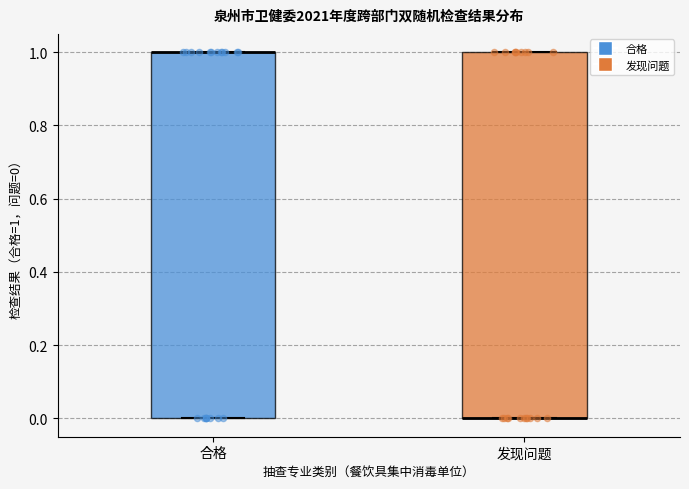

Reading left to right, read every box against the y-axis: the position of its median line, the range the box covers, and the ends of its whiskers. The values are not printed on the chart, so give them approximately, as read against the axis.

合格: median 1 (drawn on the box's upper edge), box 0 to 1, whiskers 0 to 1
发现问题: median 0 (drawn on the box's lower edge), box 0 to 1, whiskers 0 to 1